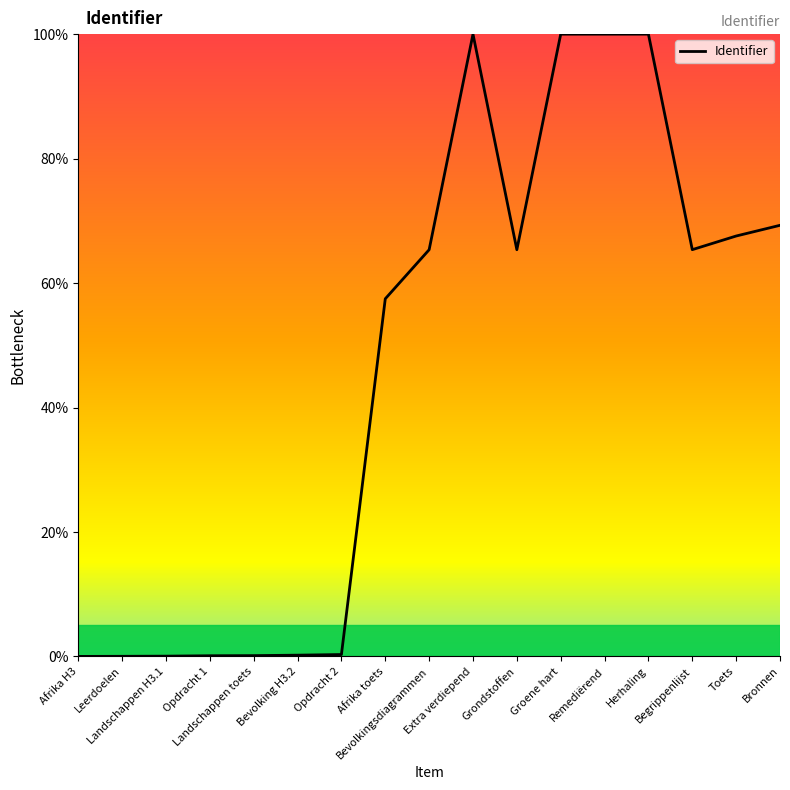

What is the sum of all values?

791.2